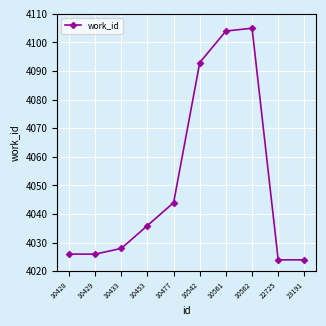

Reading right to left, what are all the values shown in this chart?

4024	4024	4105	4104	4093	4044	4036	4028	4026	4026